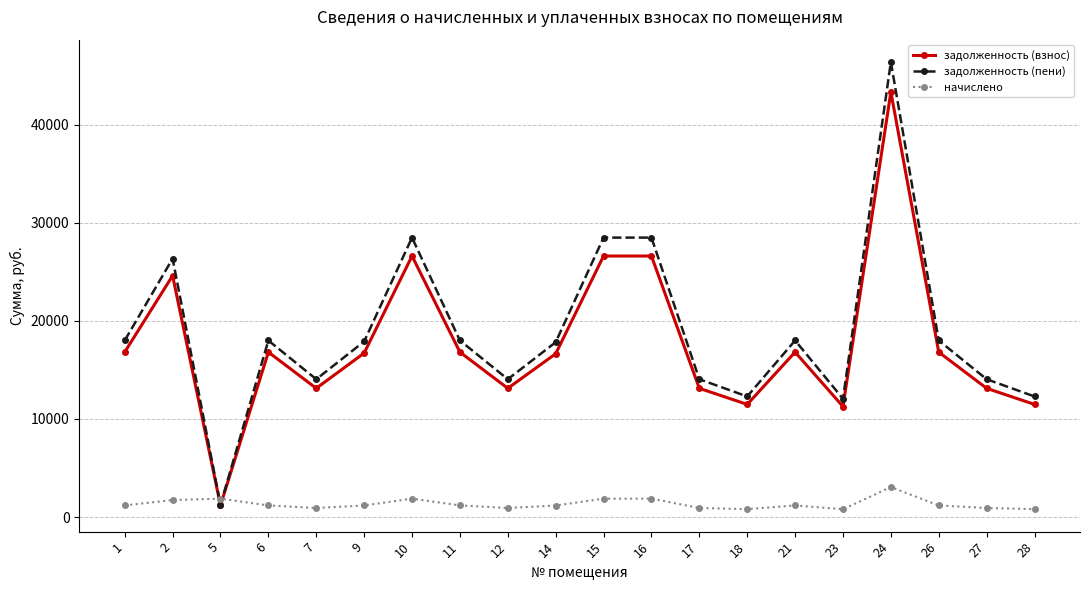

At how many categories does at least one series exceed 3985?

19